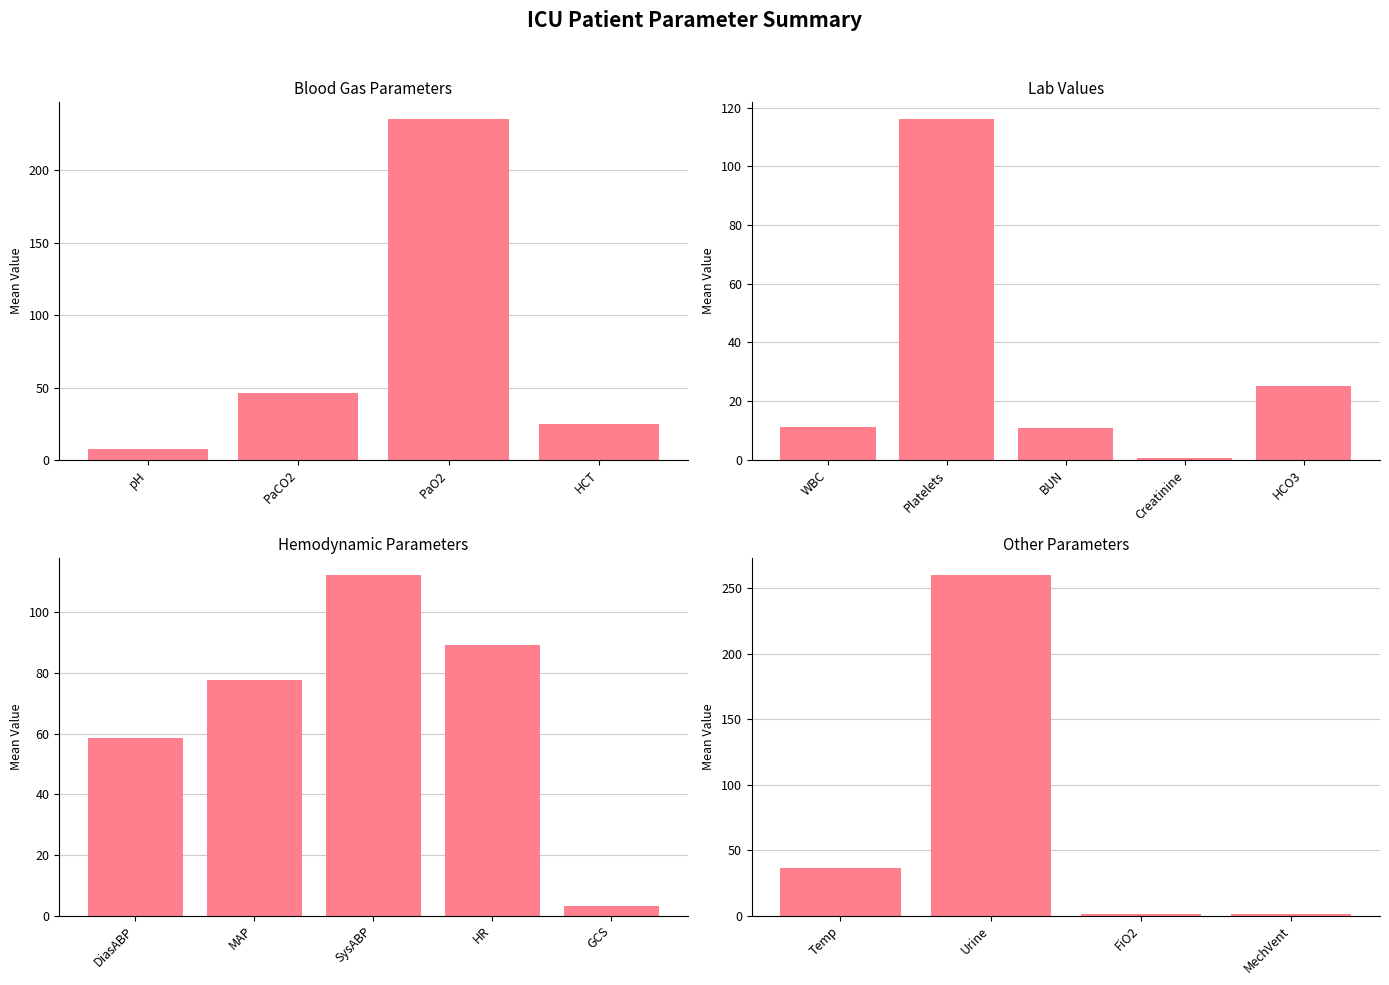

What is the approximate value at PaO2?

235.3